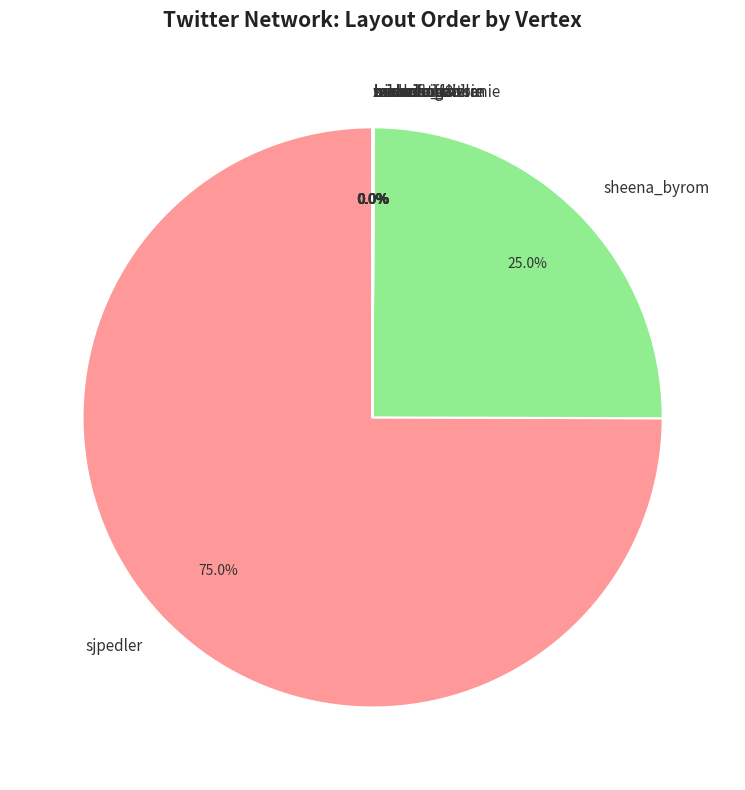

Which category has the biggest portion of the pie?

sjpedler